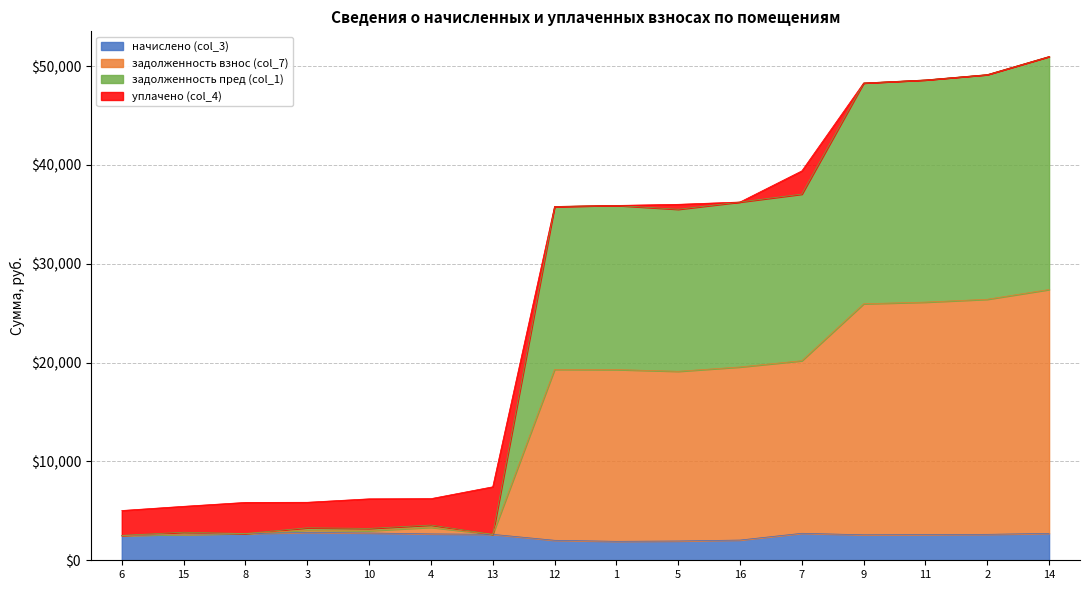

At 13, list the series in order from largest to smallest.

уплачено (col_4), начислено (col_3), задолженность взнос (col_7), задолженность пред (col_1)